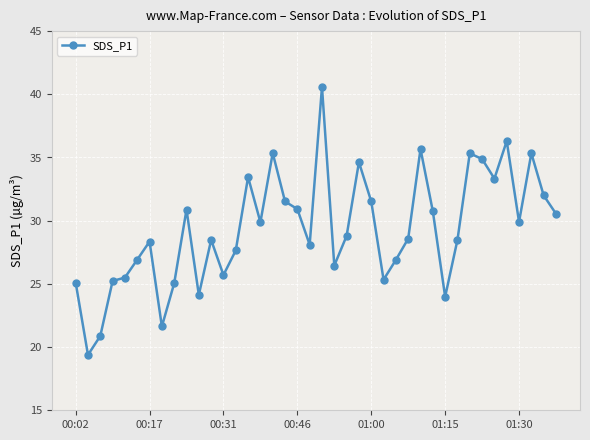

What is the maximum value shown in the chart?

40.6